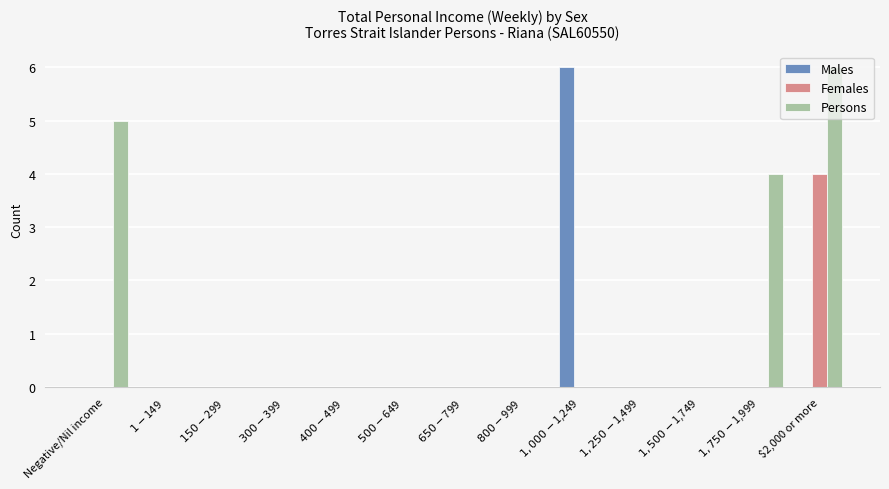

Count the Females values in the range 0 to 1.

12